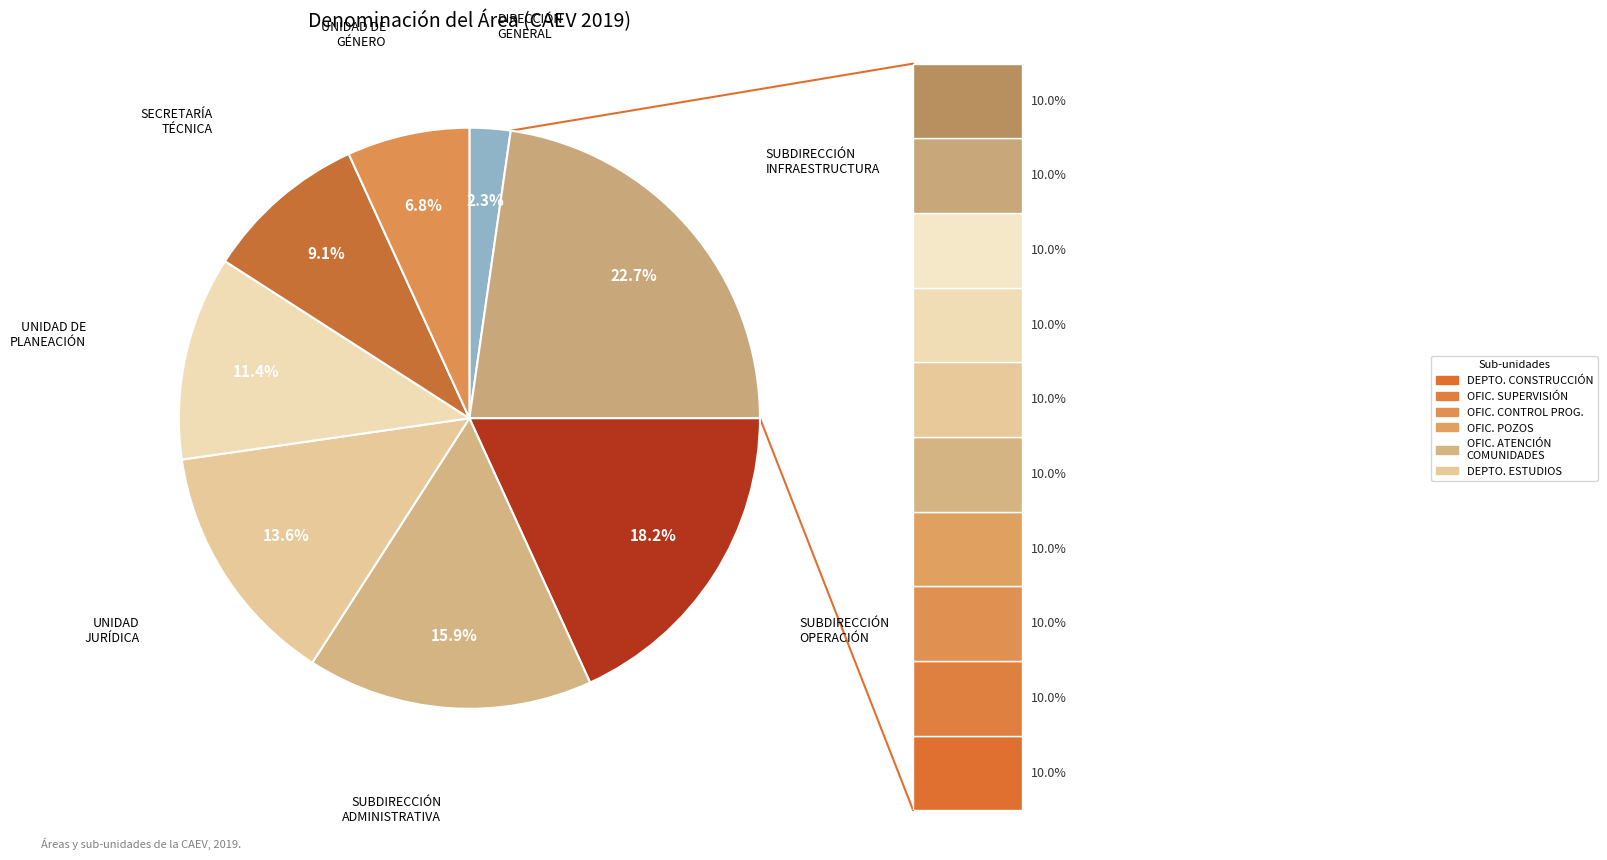

Is it true that SUBDIRECCIÓN DE OPERACIÓN Y MANTENIMIENTO is 18% of the pie?

True